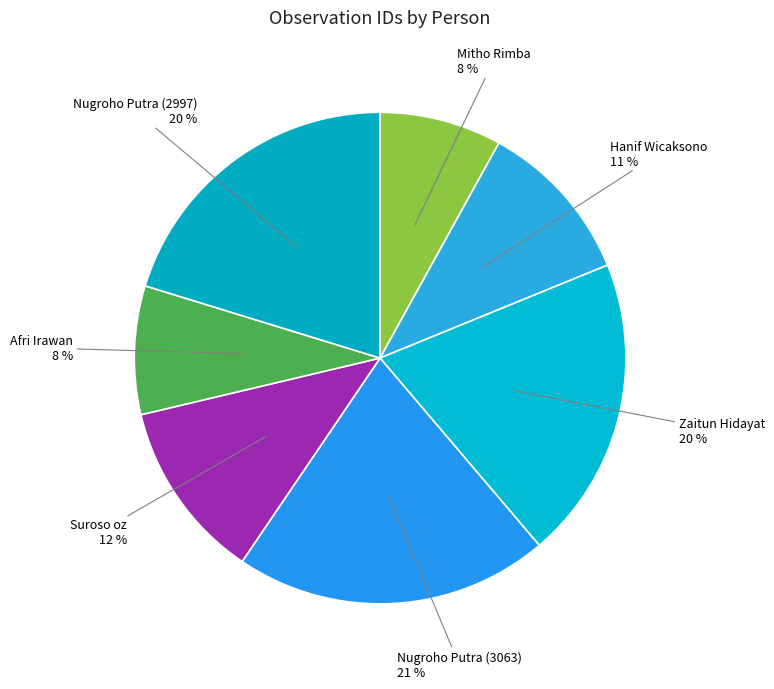

Is it true that Mitho Rimba is 8% of the pie?

True